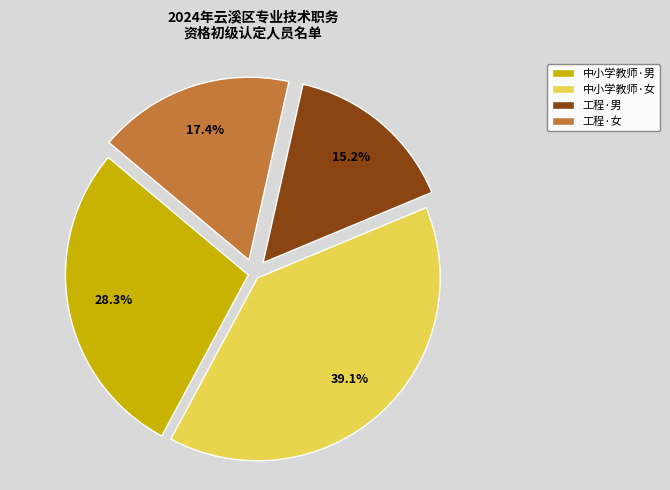

Is there any slice that represents more than half of the pie?

No